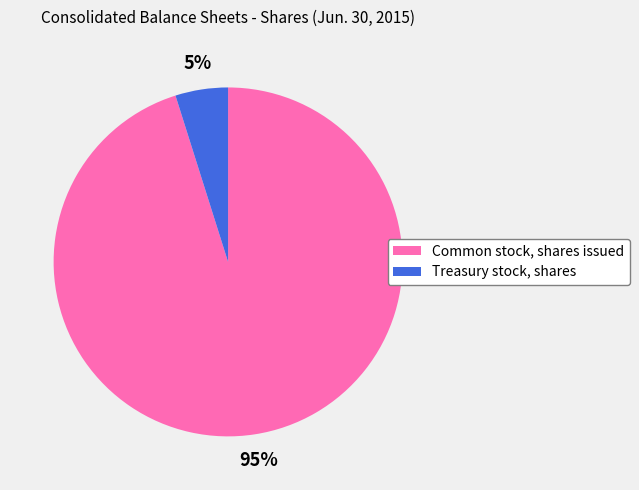

Count the number of slices in the pie.

2